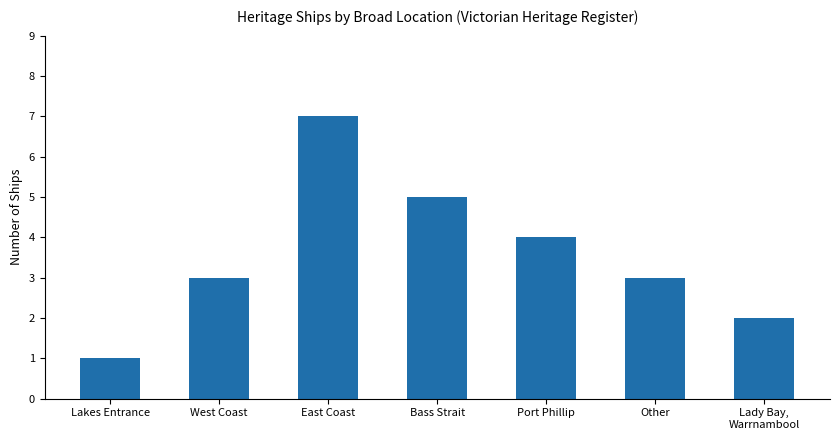

What value does the data have at Other?

3